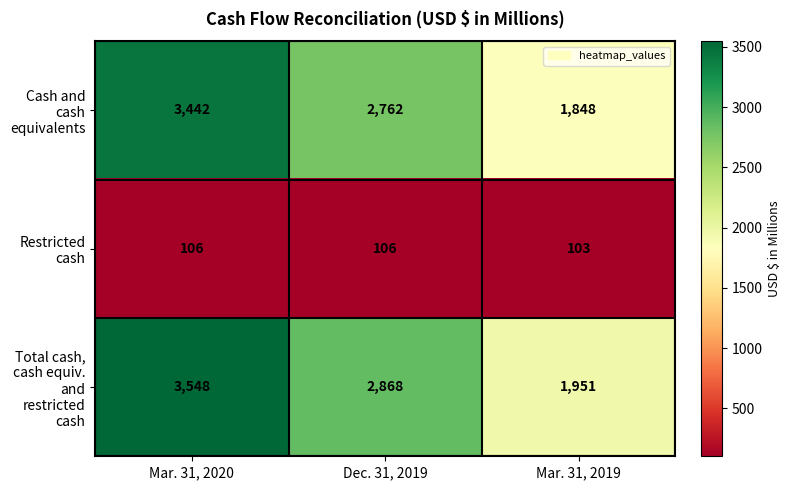

Rank the series by their maximum value, from highest to lowest.

Total cash, cash equiv. and restricted cash, Cash and cash equivalents, Restricted cash